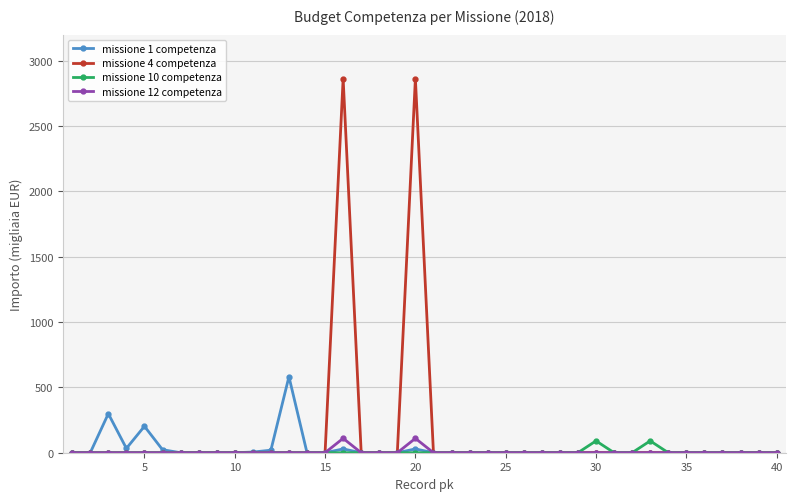

True or false: missione 1 competenza has more than 2 points higher than both neighbors.

True